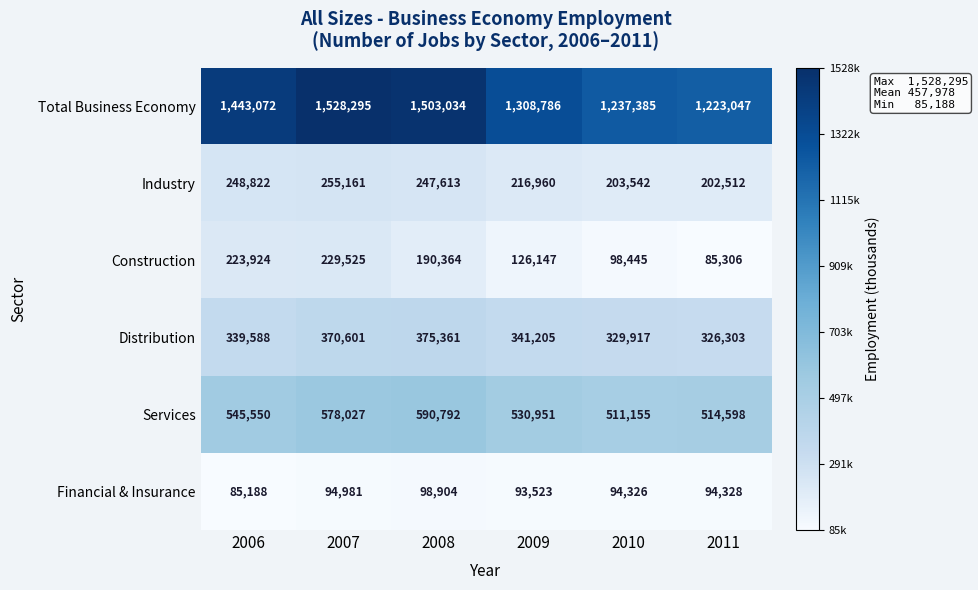

At how many categories does at least one series exceed 106869?

6